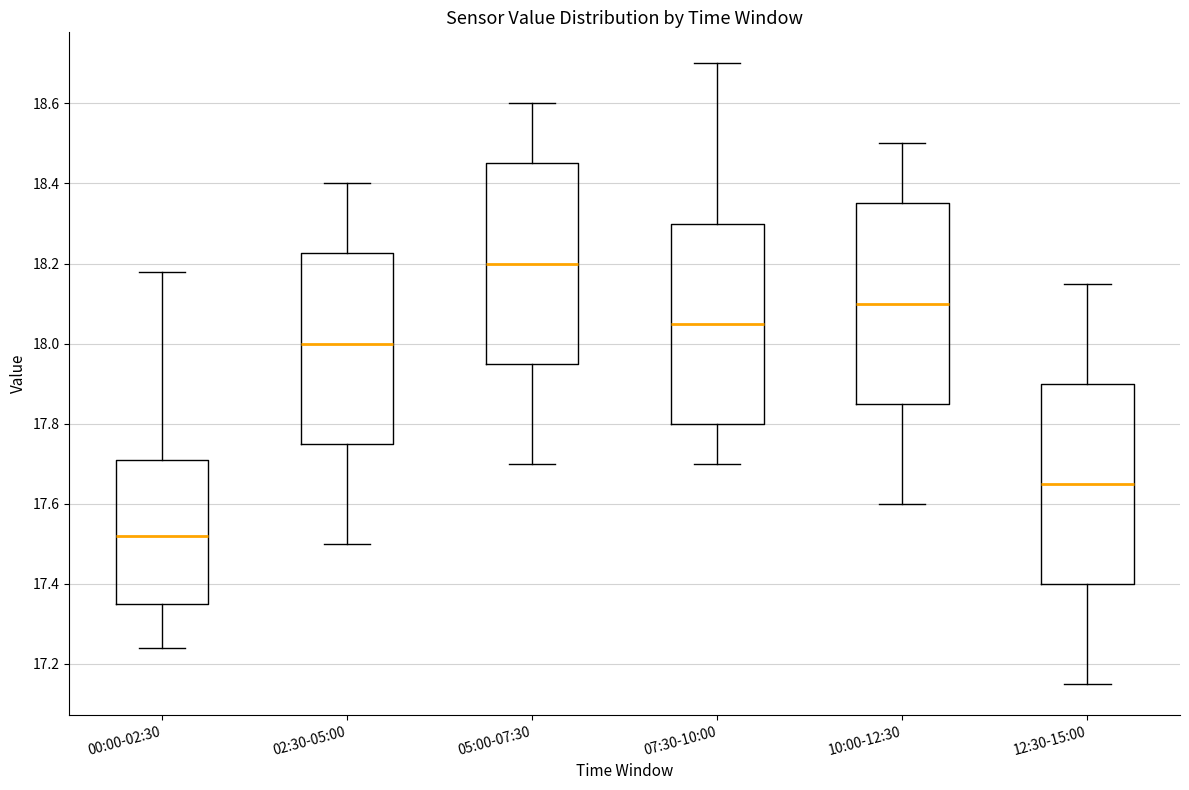

Where is the upper edge of the box for 07:30-10:00 on the y-axis? The values are not printed on the chart, so give them approximately, as read against the axis.

18.30